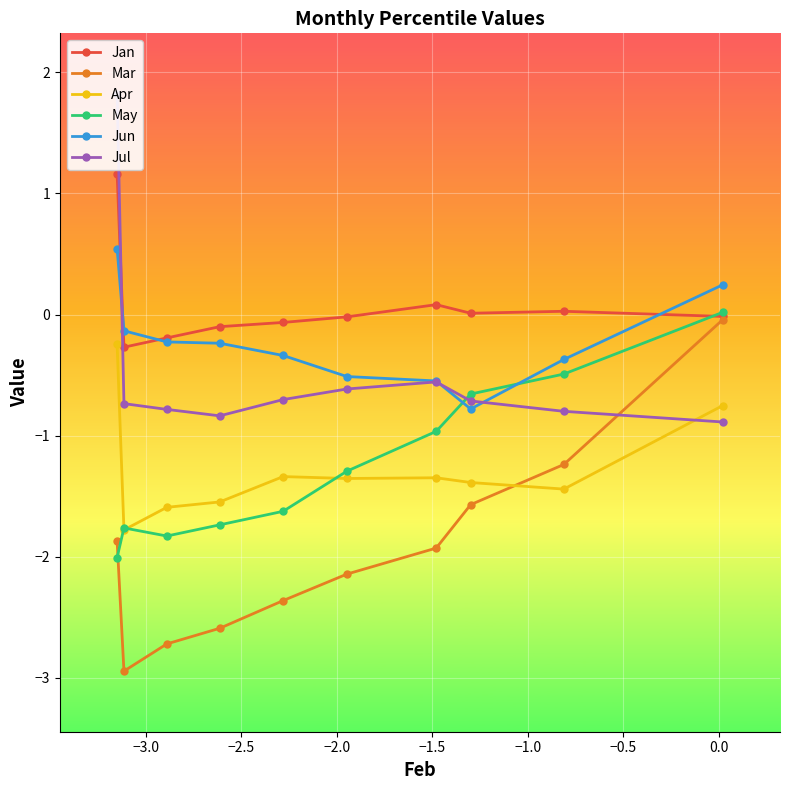

Does the chart display data point markers on the line(s)?

Yes